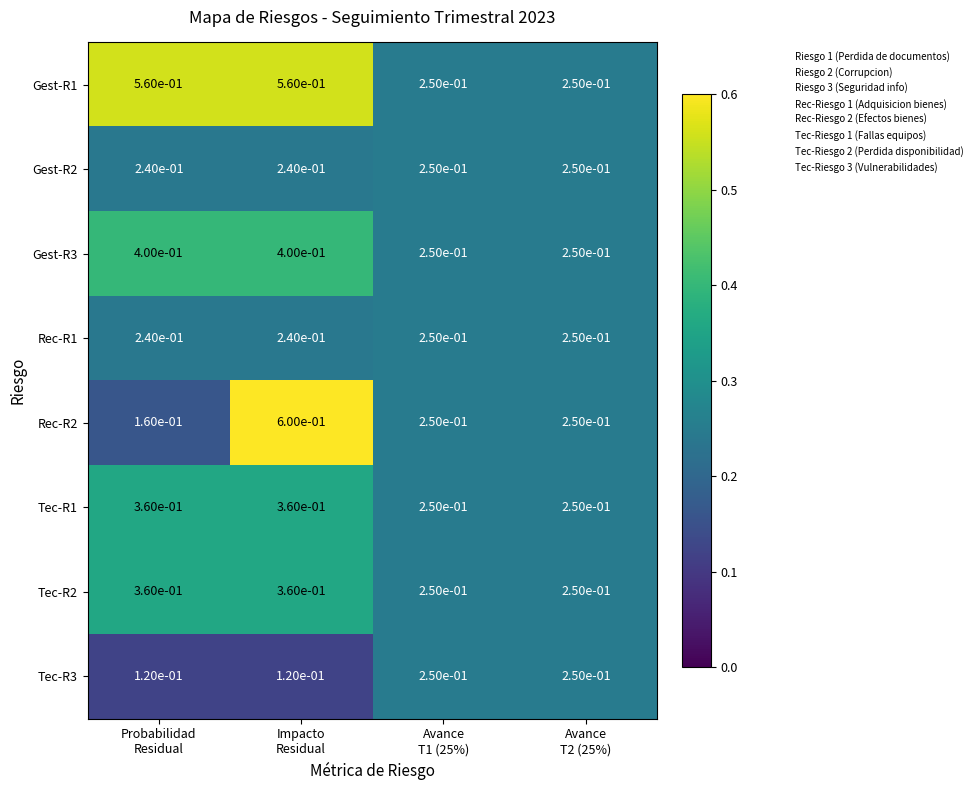

Which series has the largest range (max minus min)?

Rec-R2